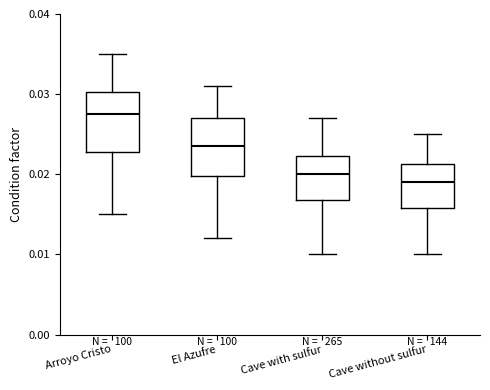

Reading left to right, transcribe this box plot: for each box, give where its median line is, the range the box spans, and where its two whiskers end, as read against the y-axis. The values are not printed on the chart, so give them approximately, as read against the axis.

Arroyo Cristo: median 0.028, box 0.023 to 0.030, whiskers 0.015 to 0.035
El Azufre: median 0.024, box 0.020 to 0.027, whiskers 0.012 to 0.031
Cave with sulfur: median 0.020, box 0.017 to 0.022, whiskers 0.010 to 0.027
Cave without sulfur: median 0.019, box 0.016 to 0.021, whiskers 0.010 to 0.025